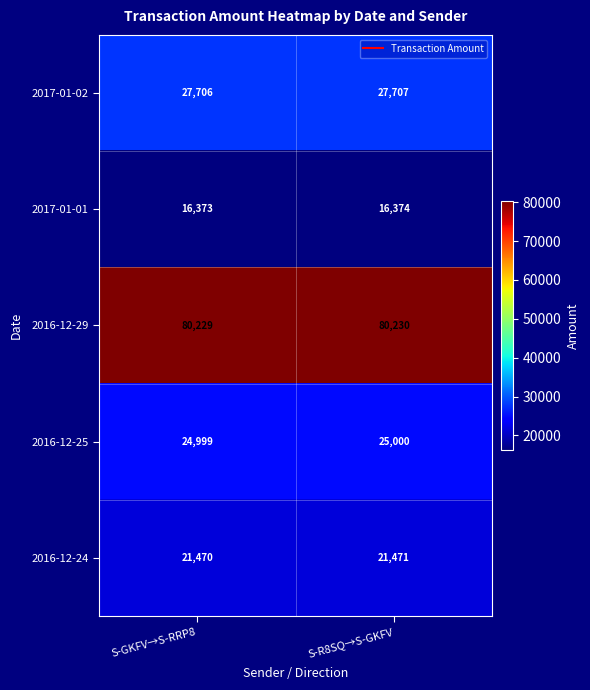

At how many categories does at least one series exceed 64280?

2